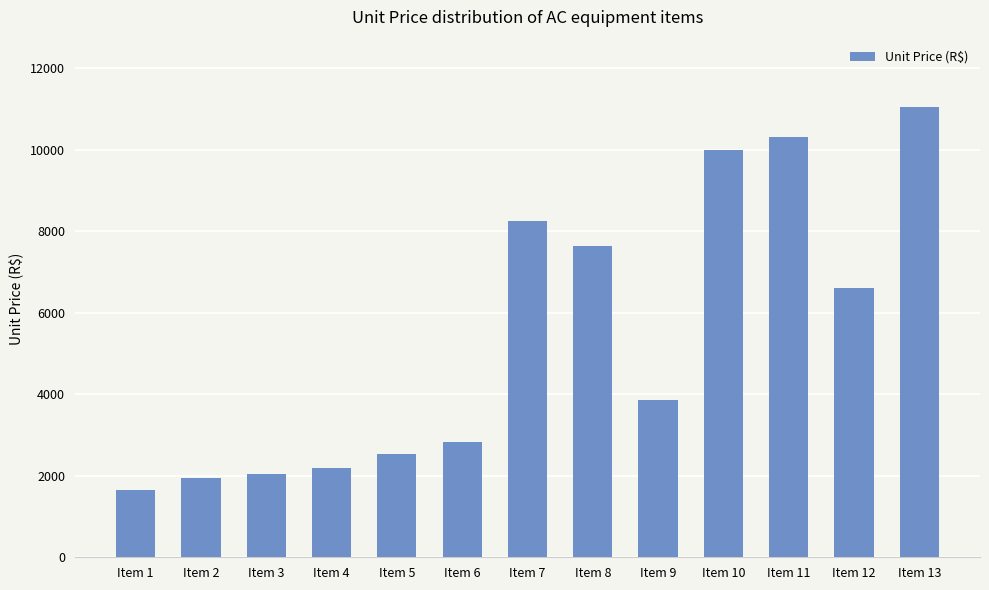

Rank the categories by value from lowest to highest.

Item 1, Item 2, Item 3, Item 4, Item 5, Item 6, Item 9, Item 12, Item 8, Item 7, Item 10, Item 11, Item 13